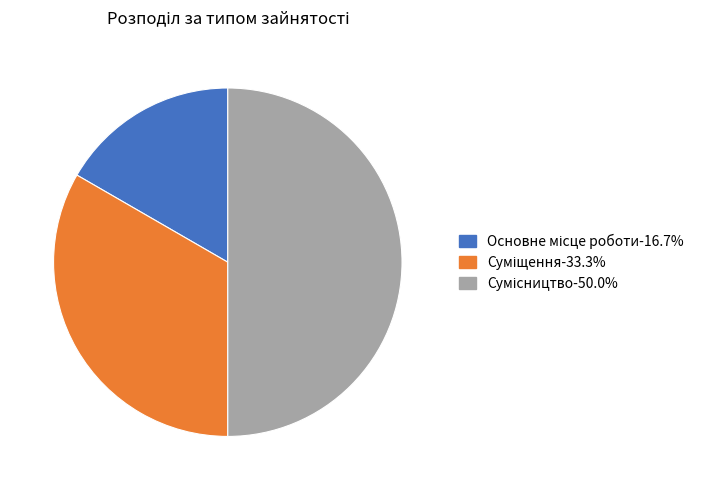

How many segments does this pie chart have?

3